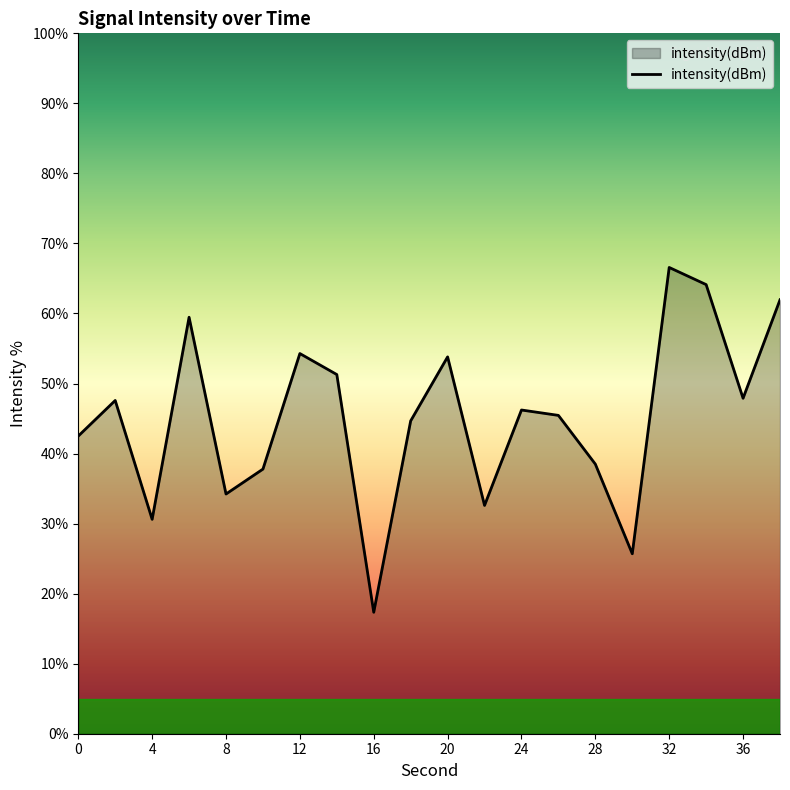

What is the difference between the maximum and minimum values?

49.2